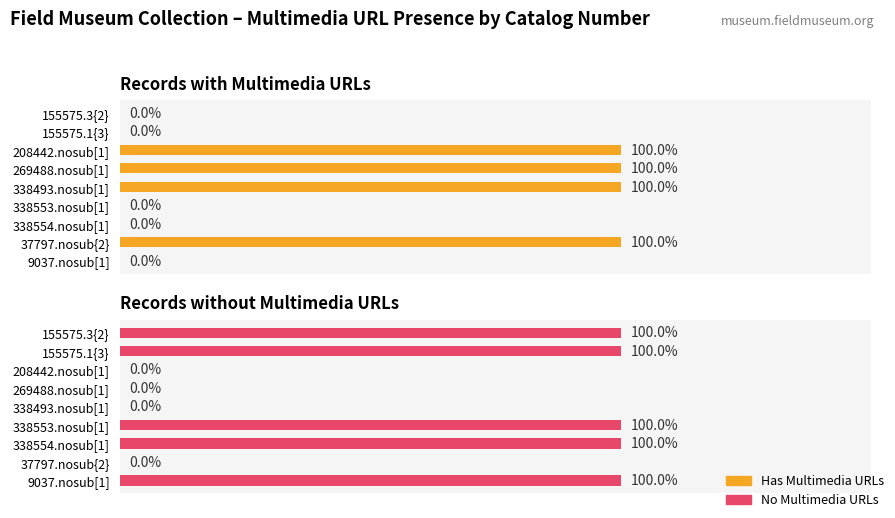

What is the difference between the maximum and minimum values in the No Multimedia URLs series?

1